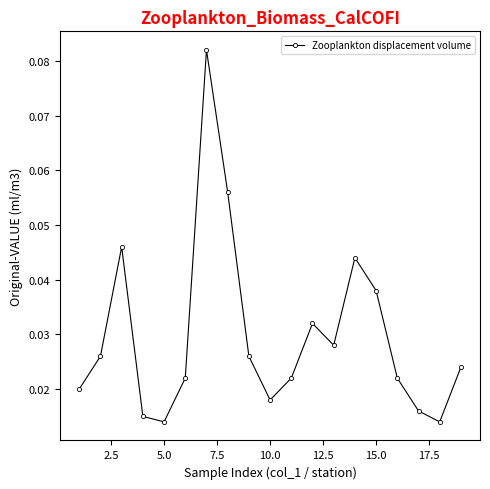

How many interior local valleys (lower than both neighbors) does the data have?

4